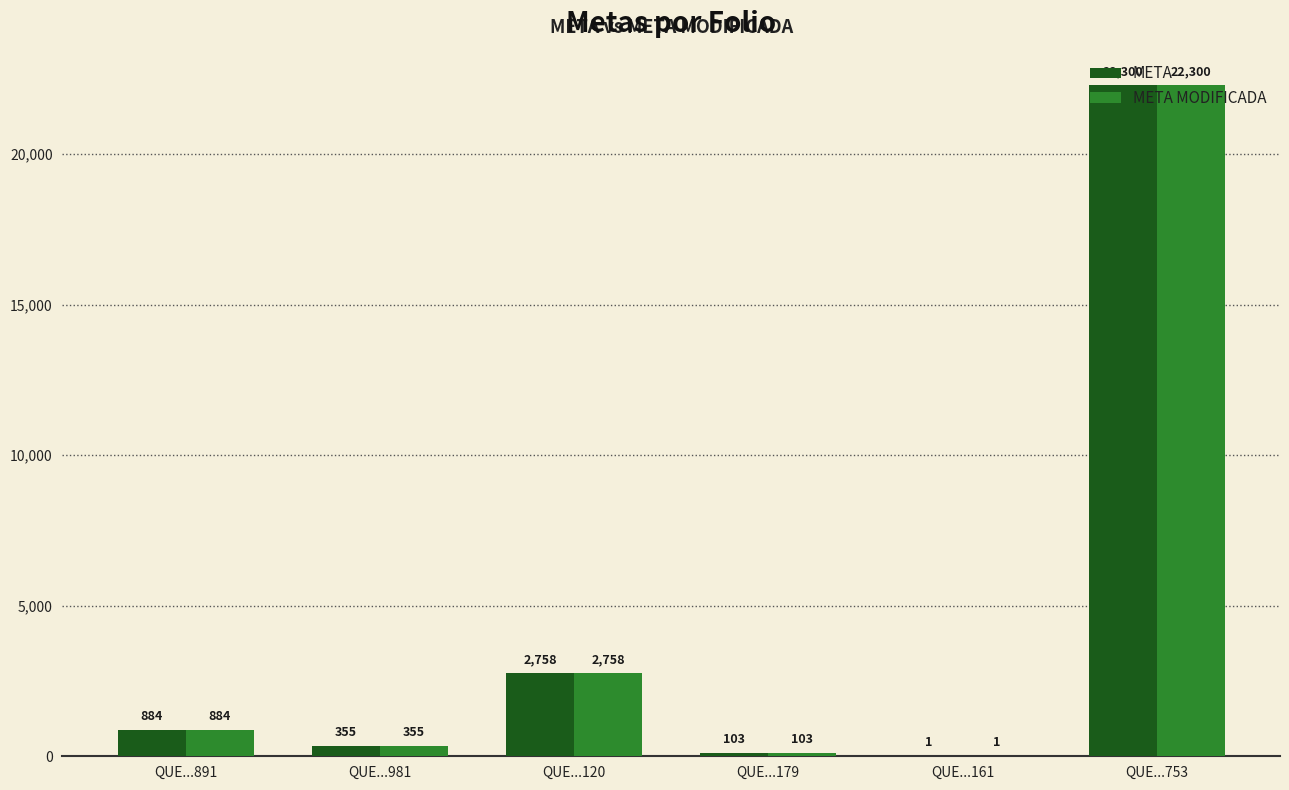

True or false: META has a value of 355 at QUE...981.

True